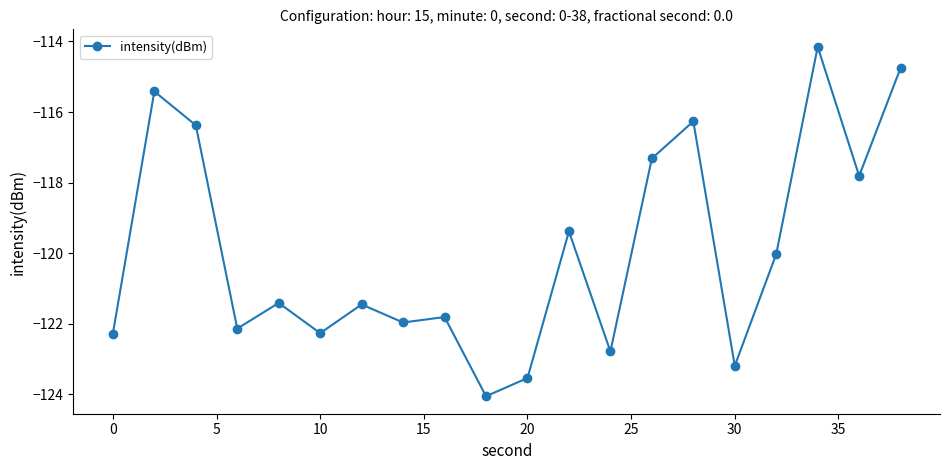

True or false: the data has more than 2 interior local peaks.

True